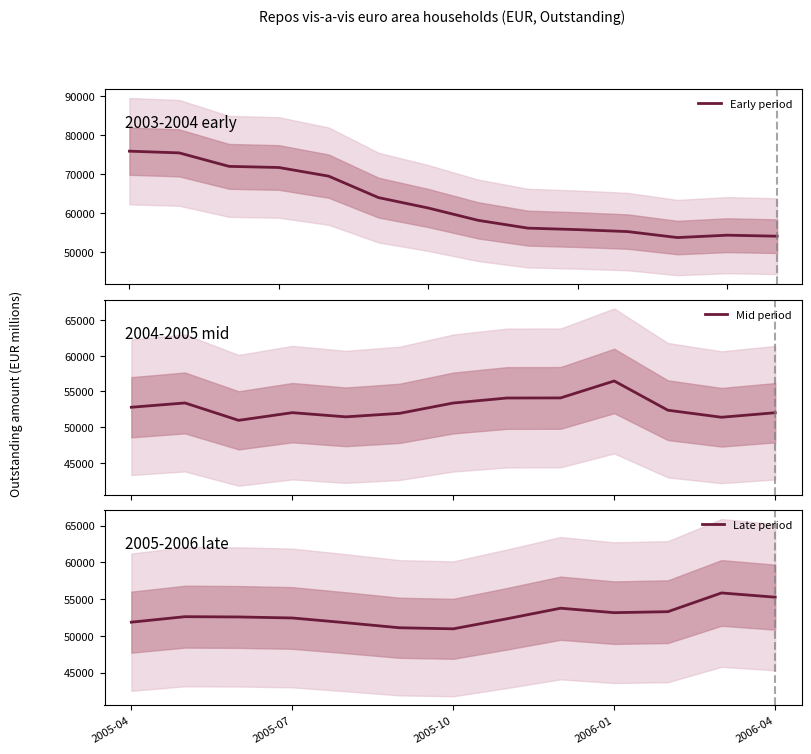

What is the highest value of the Early period series?

75777